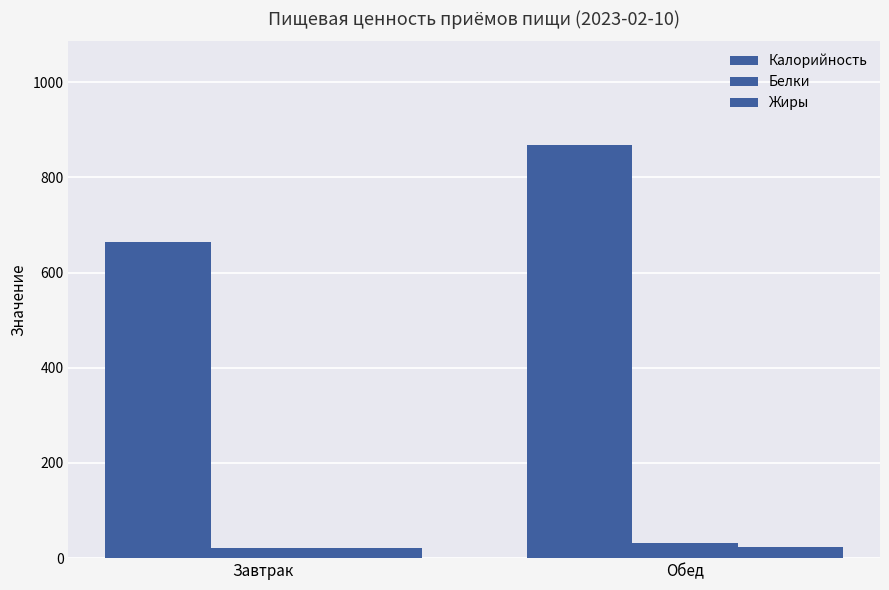

Reading left to right, what are all the values shown in this chart?

Калорийность: 664.3	868.5
Белки: 21.4	30.8
Жиры: 22.1	24.2